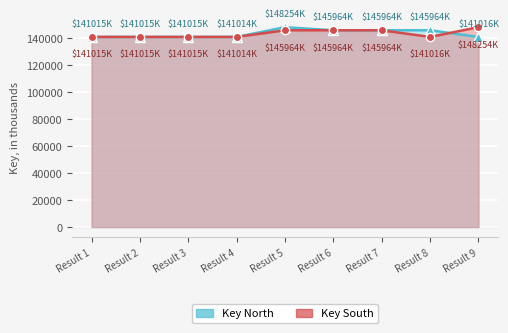

Between Result 8 and Result 9, which series saw the biggest shift?

Key South